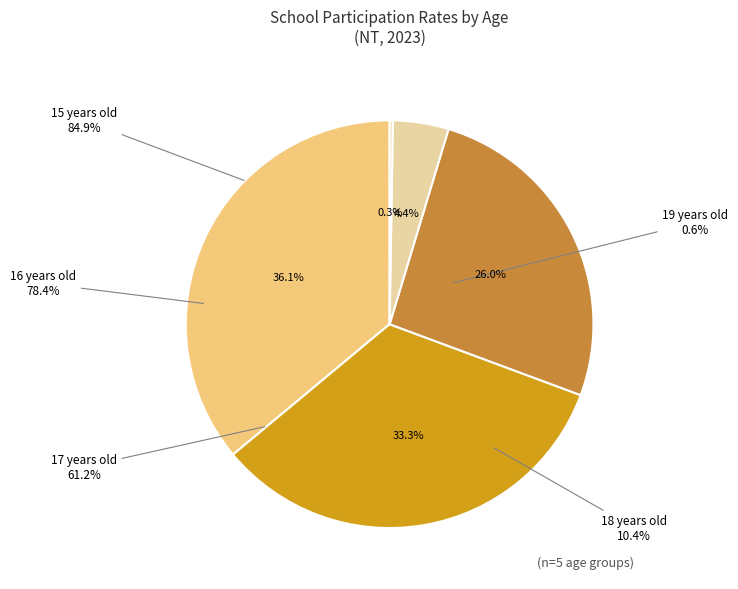

Is there a majority slice in this chart?

No